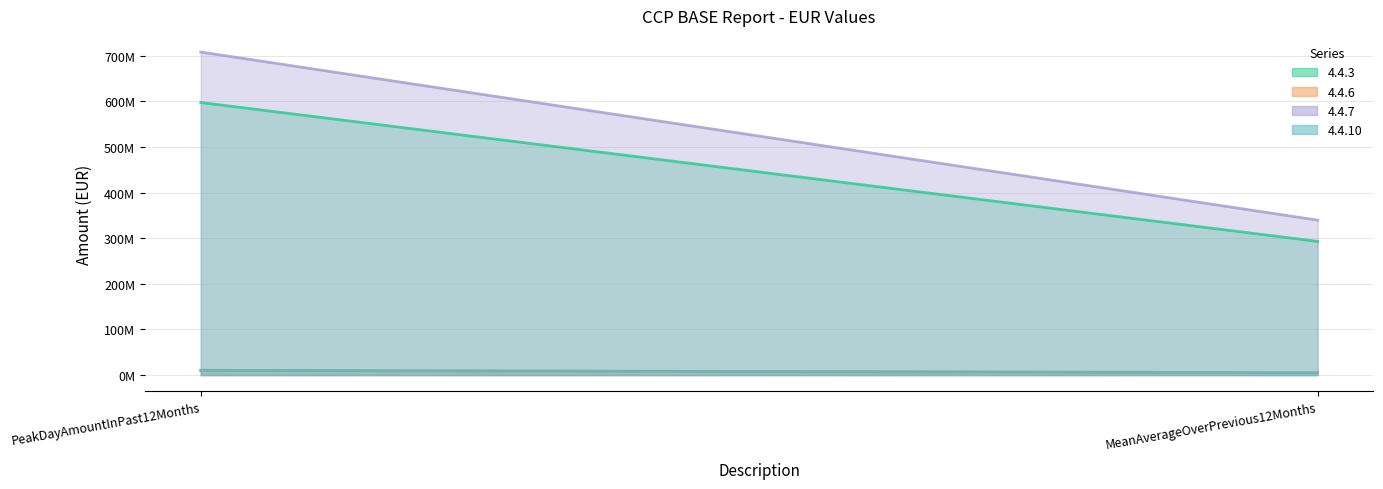

What are all the series names shown in the legend?

4.4.3 line, 4.4.6 line, 4.4.7 line, 4.4.10 line